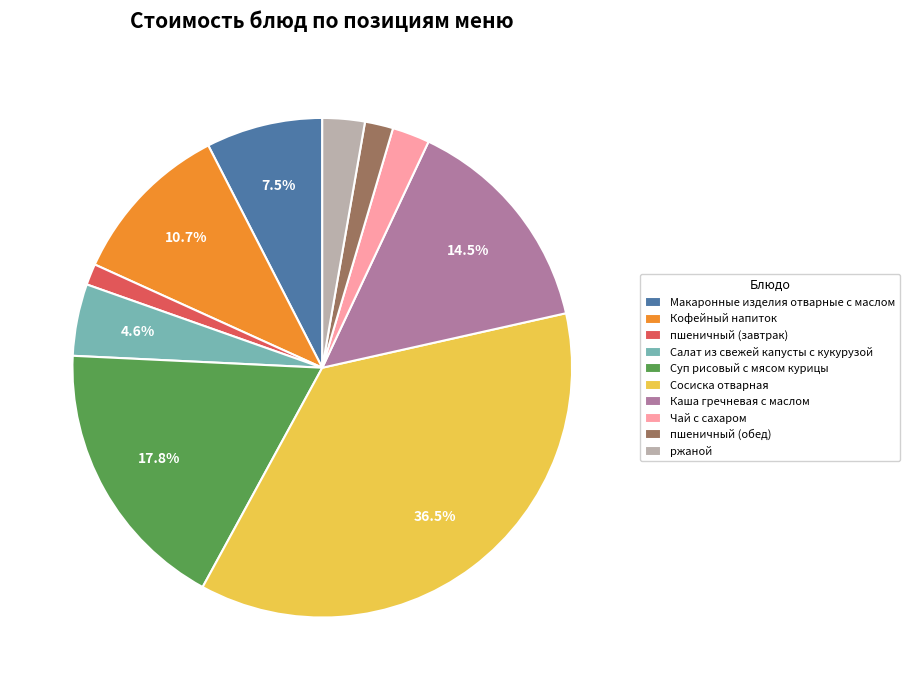

Does any single category account for the majority?

No